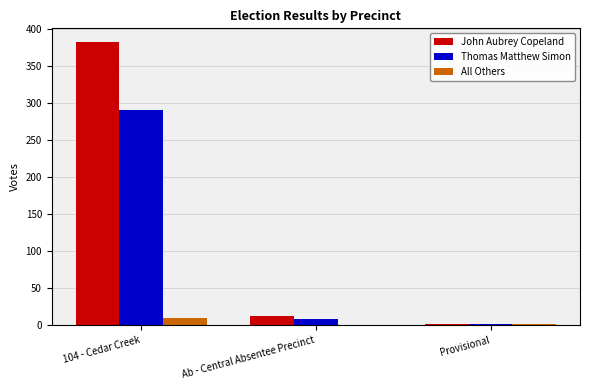

At which category is the sum across all series the highest?

104 - Cedar Creek